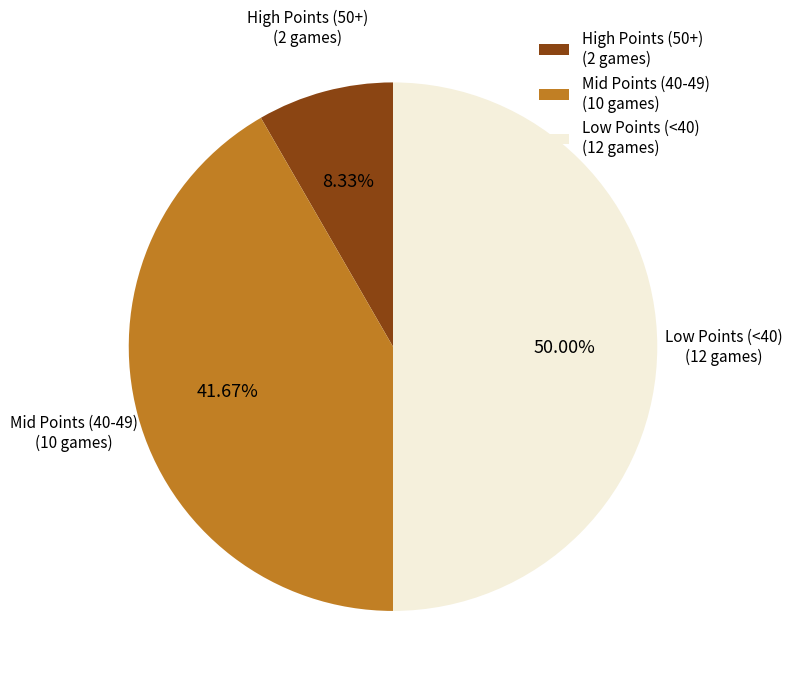

Which has a higher value, Mid Points (40-49) (10 games) or High Points (50+) (2 games)?

Mid Points (40-49) (10 games)